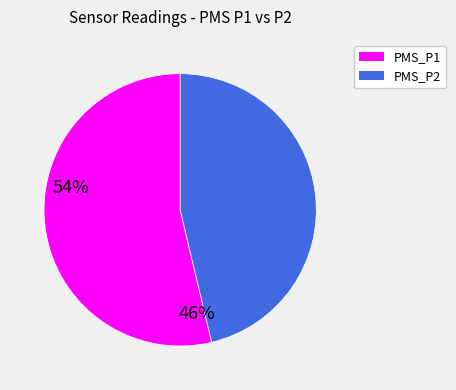

What is the ratio of the value at PMS_P2 to the value at PMS_P1?

0.9